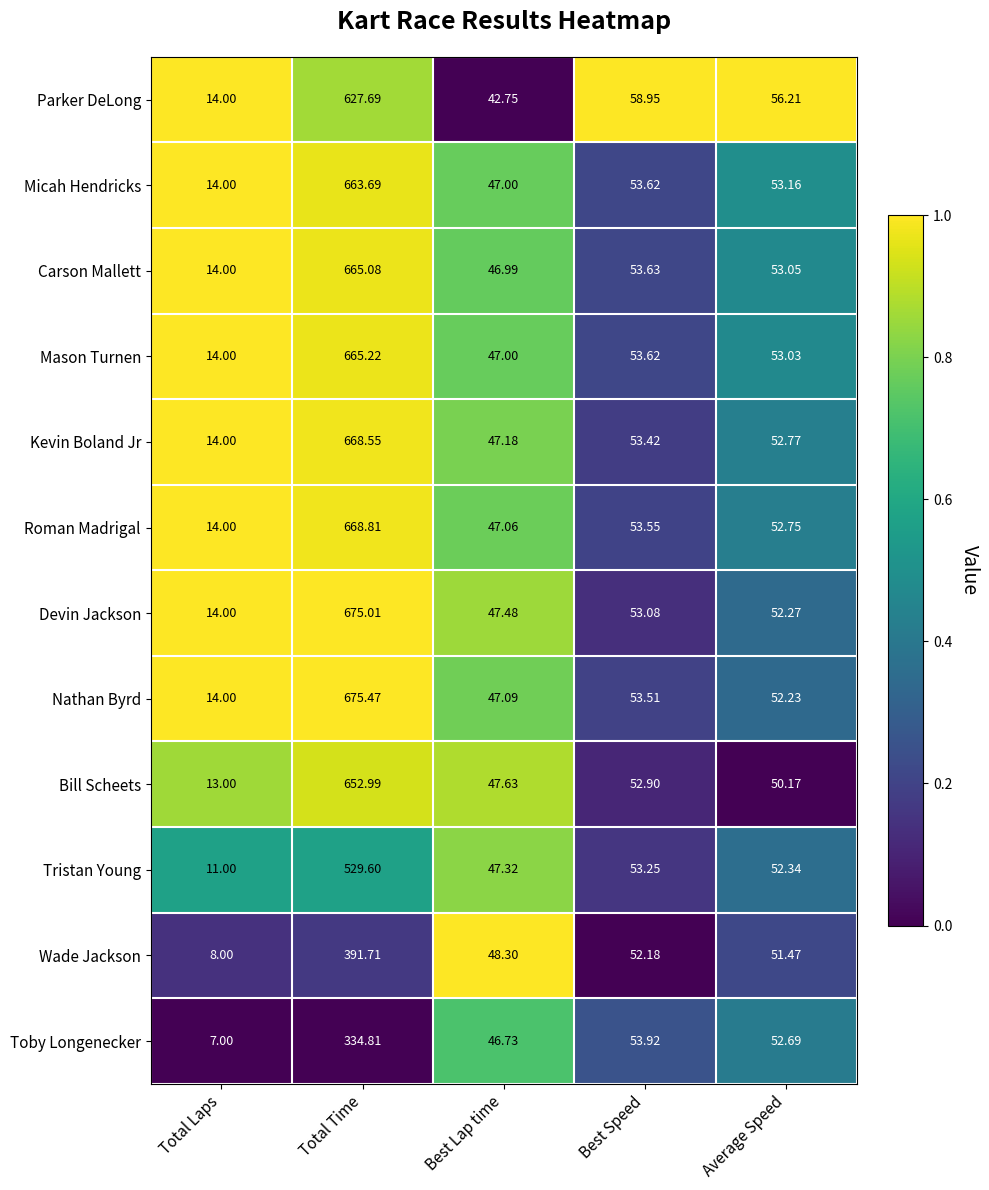

At which category does the chart reach its peak across all series?

Total Time